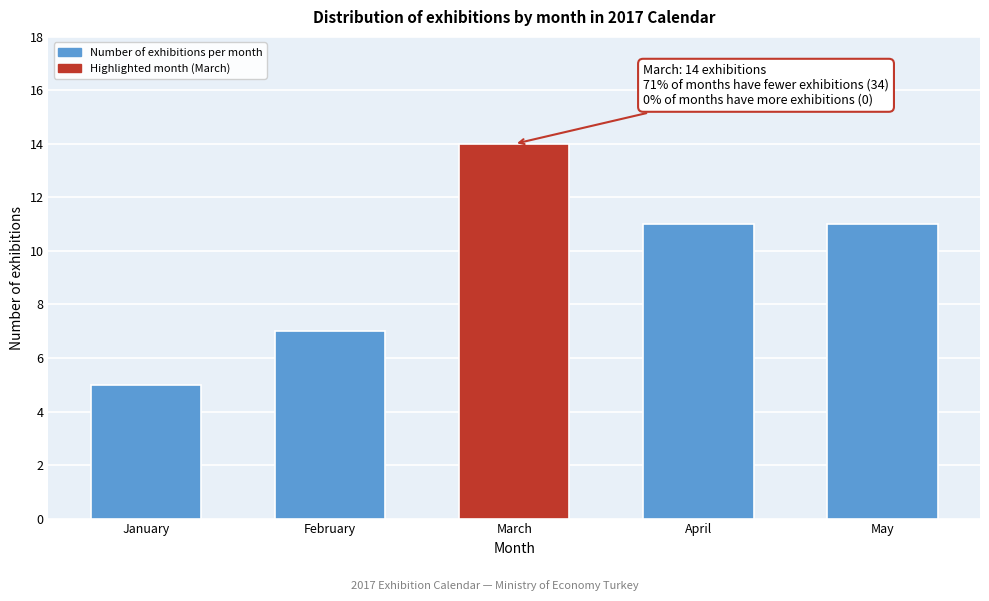

Reading right to left, list all the values displayed in this chart.

May=11	April=11	March=14	February=7	January=5